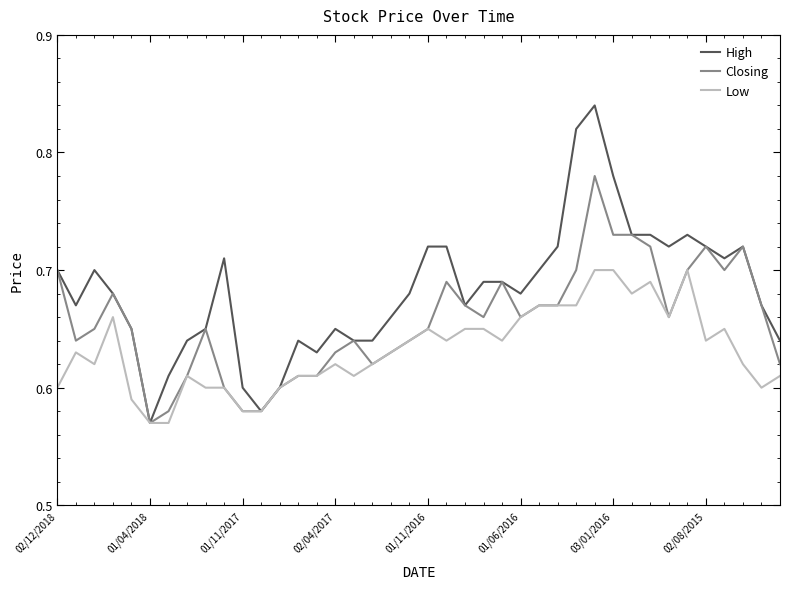

Which series has the largest range (max minus min)?

High